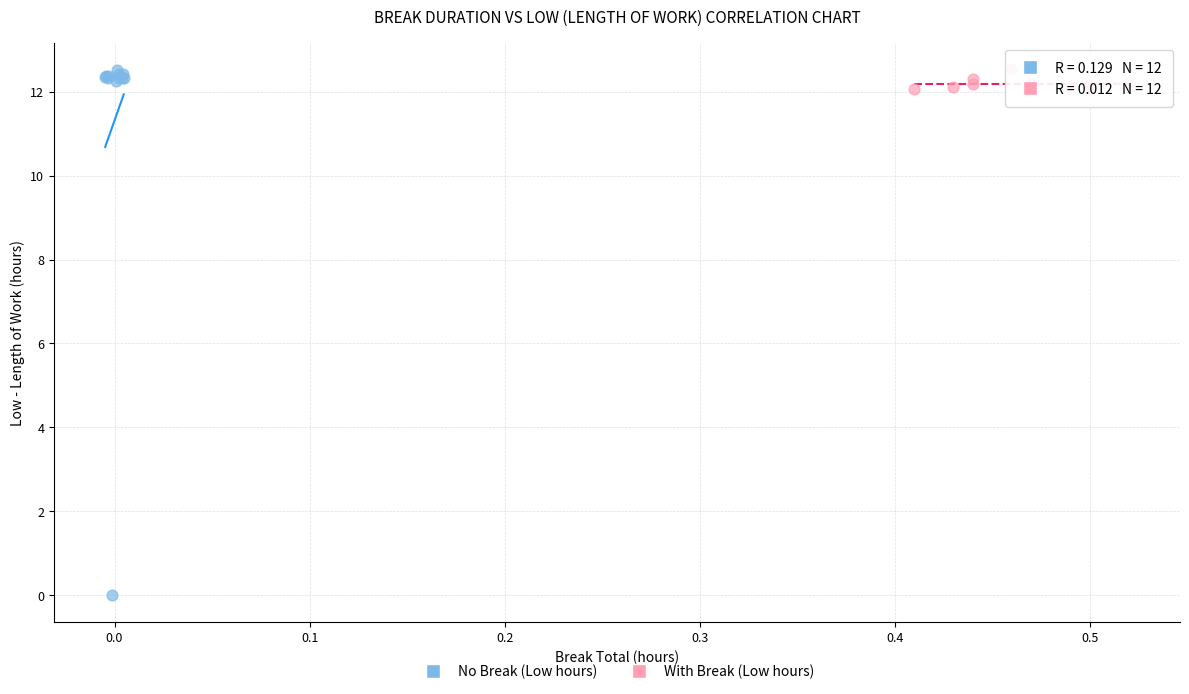

Which series has the largest Y range (max minus min)?

No Break (Low hours)